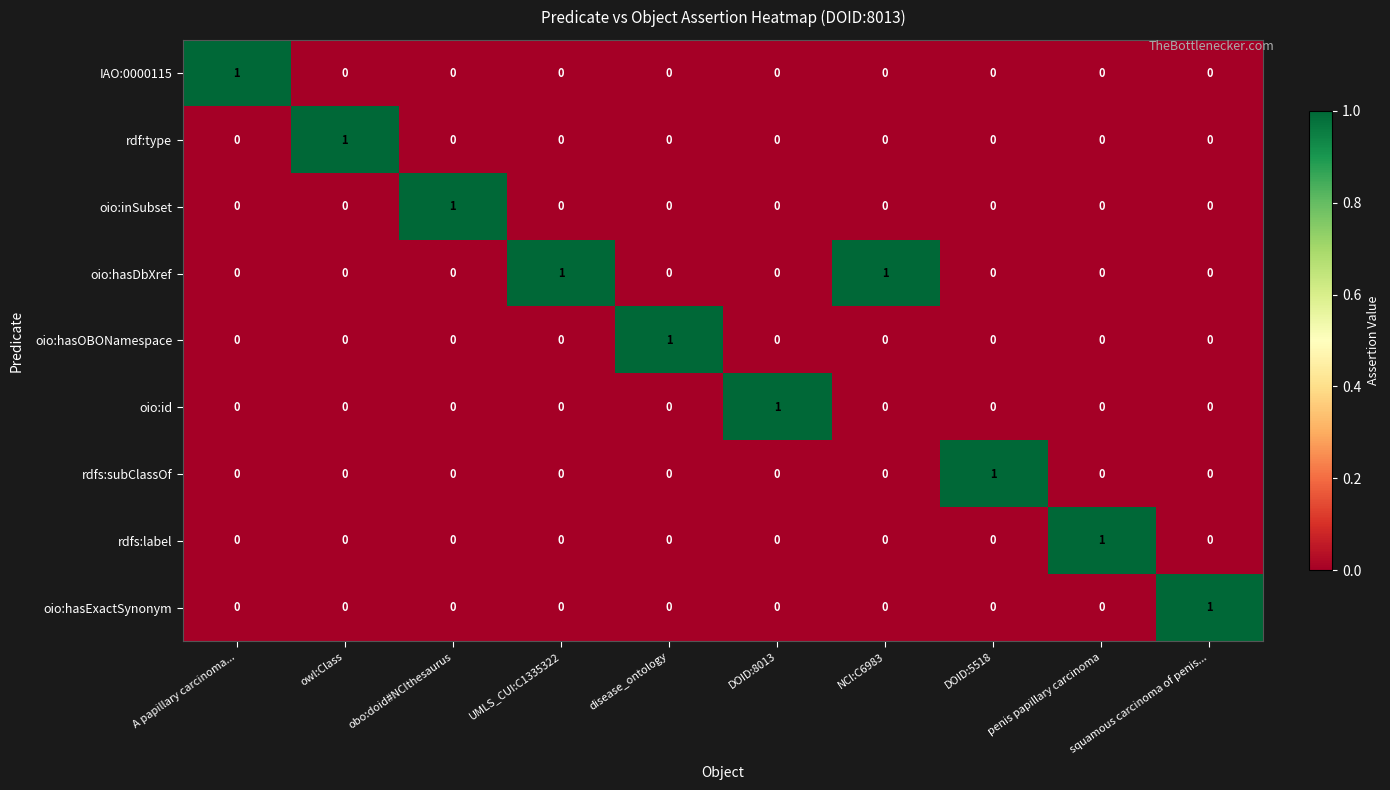

At how many categories does at least one series exceed 0?

10